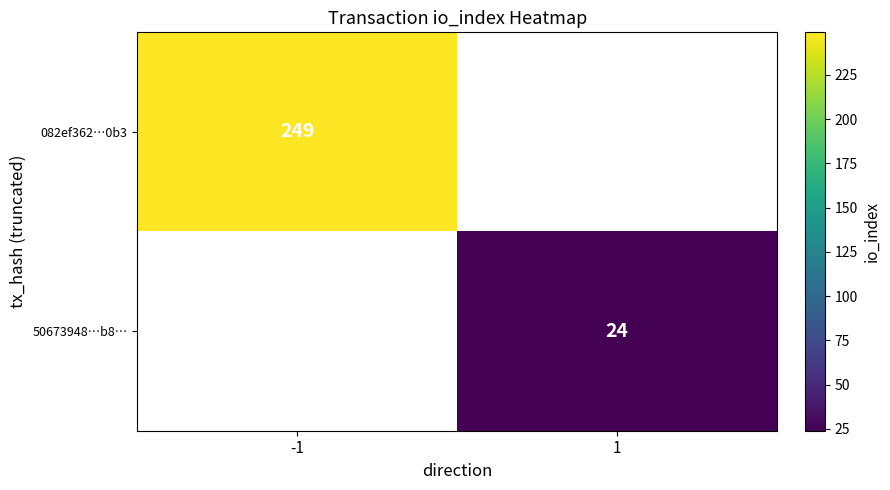

The 082ef362…0b3 series shows 340 at -1. True or false?

False